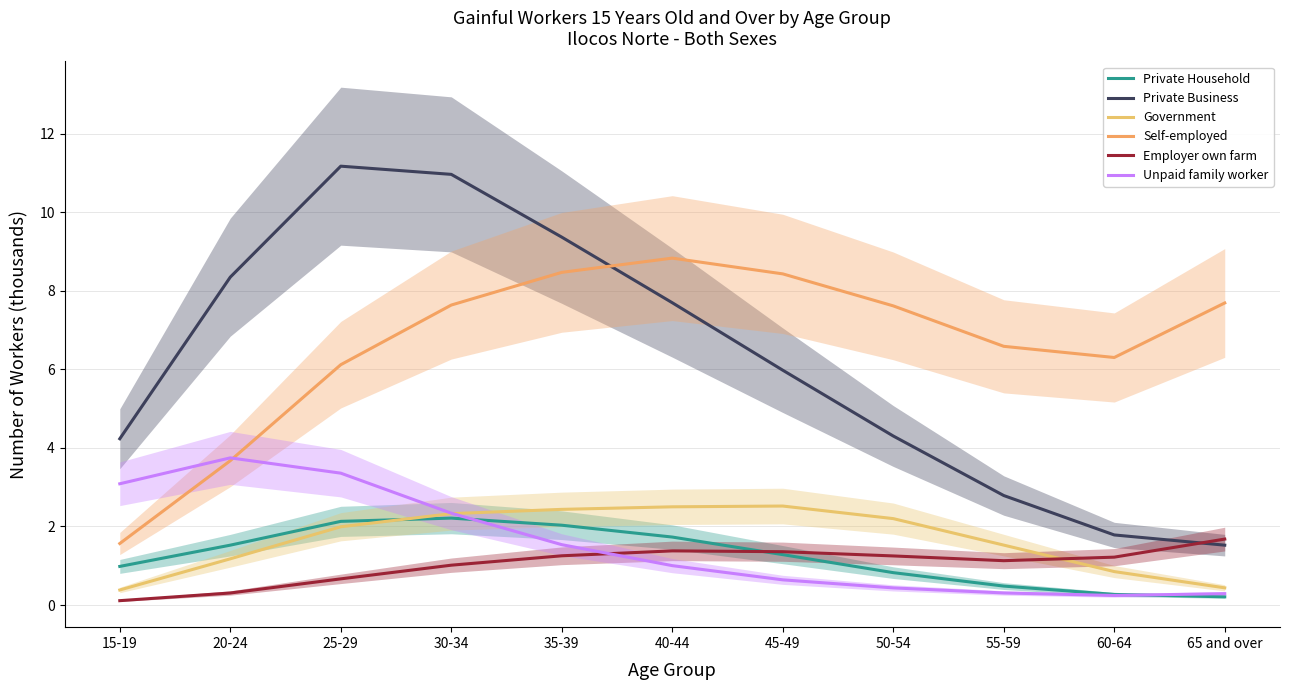

Count the number of categories in the chart.

11